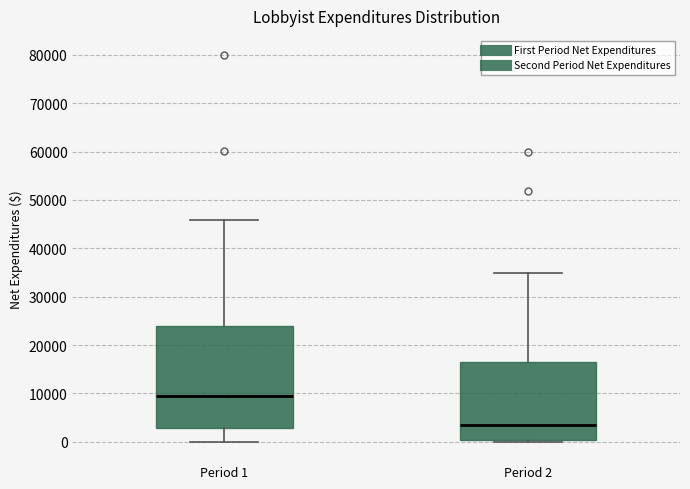

Which box is the tallest, from its lower edge to its upper edge?

Period 1